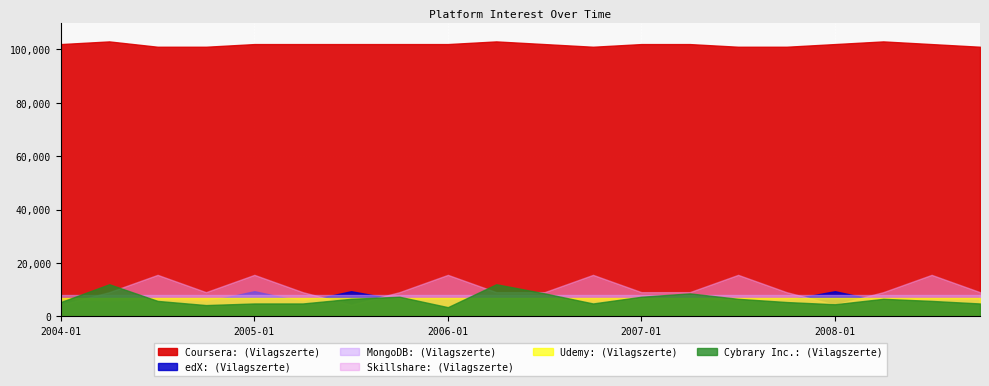

True or false: MongoDB: (Vilagszerte) has more than 2 interior local peaks.

False